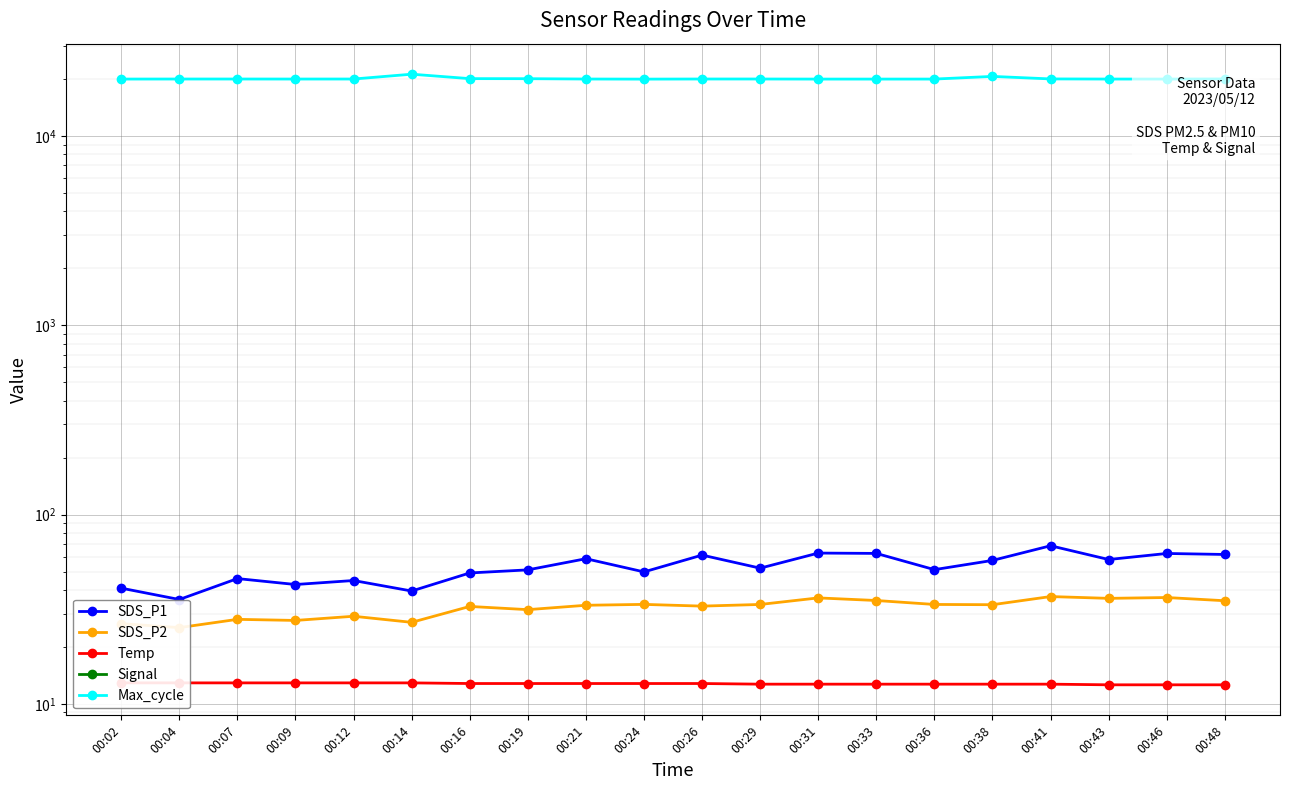

What is the difference between the second highest and minimum values in the Temp series?

0.3